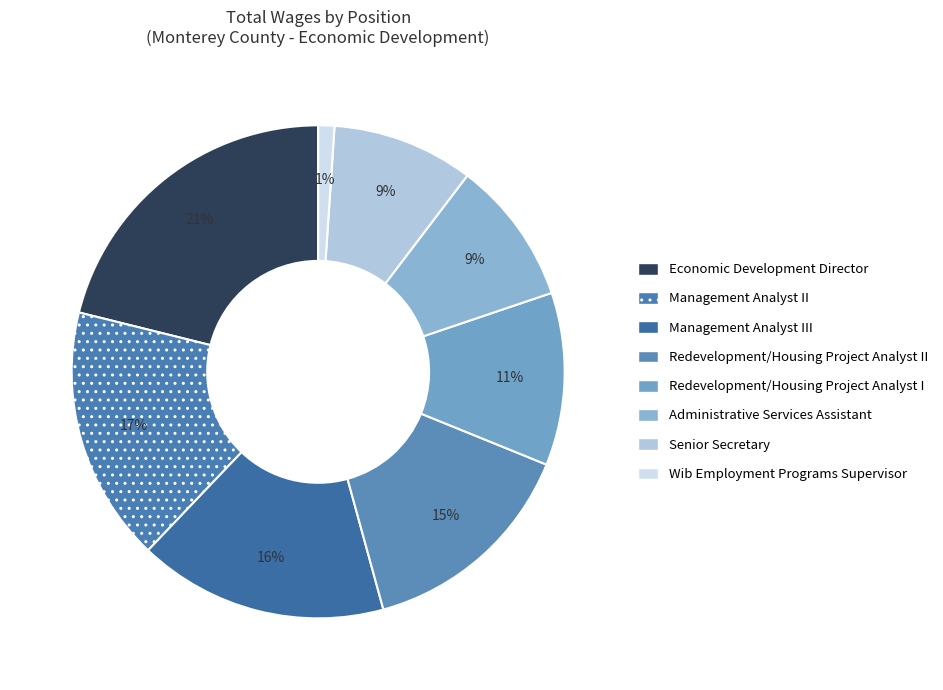

Which category has the biggest portion of the pie?

Economic Development Director